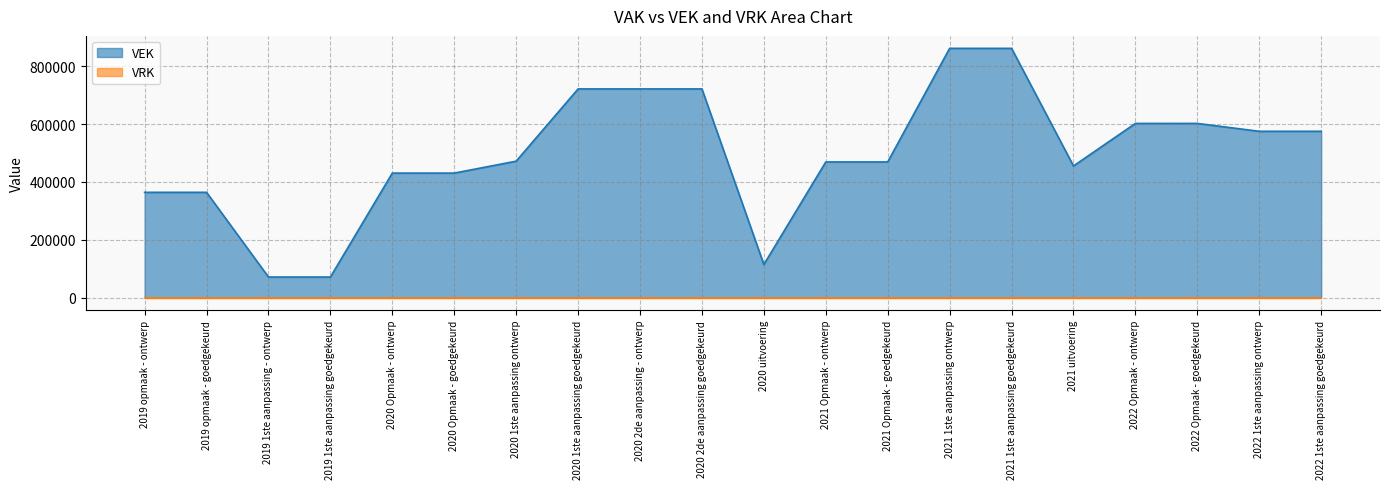

What is the ratio of the value at 2021 1ste aanpassing goedgekeurd to the value at 2022 Opmaak - ontwerp?

1.4